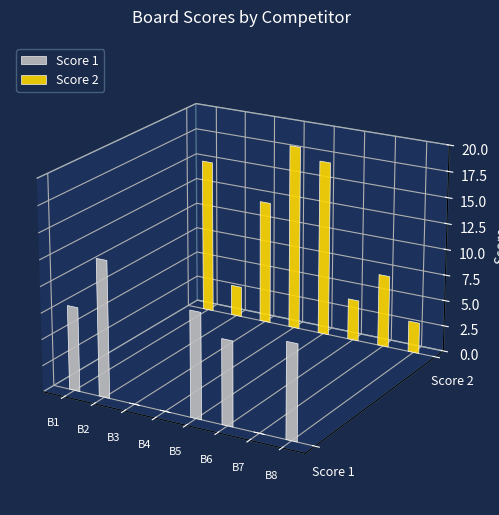

How many groups of bars are there?

8